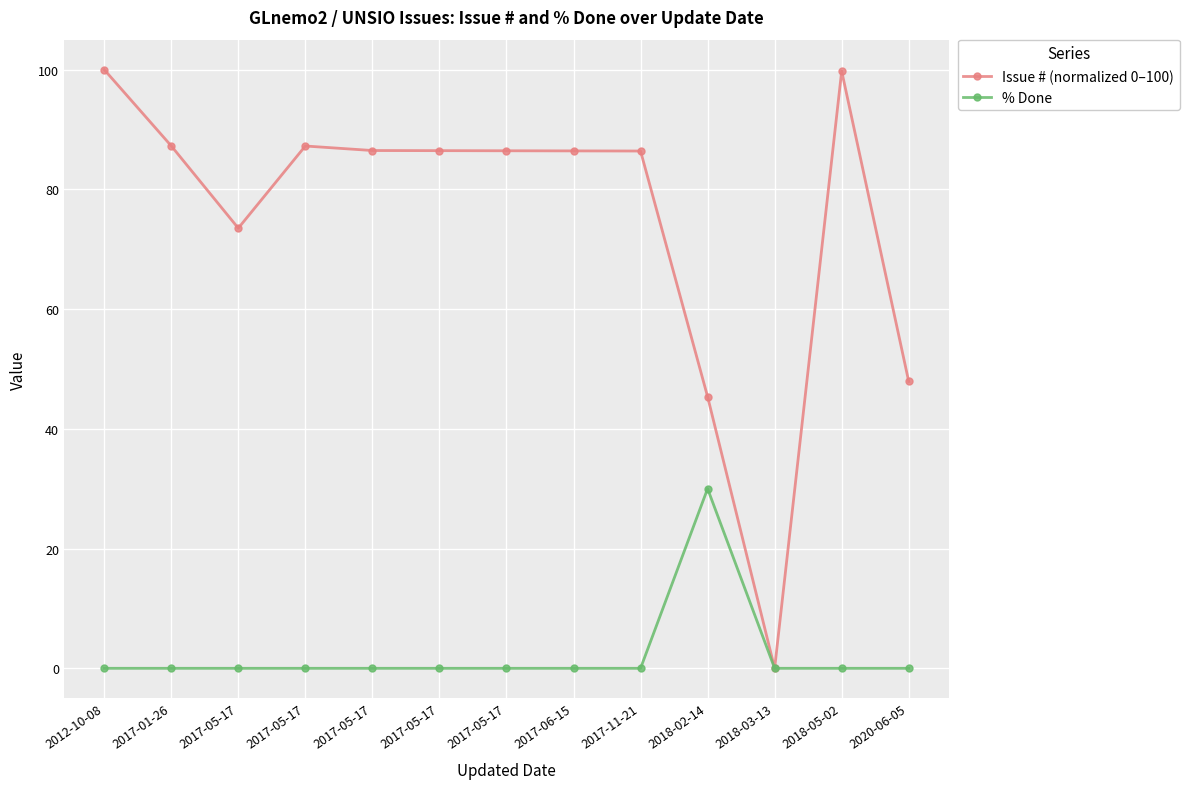

Is the value of % Done at 2017-05-17 greater than the value of Issue # (normalized 0–100) at 2018-03-13?

No